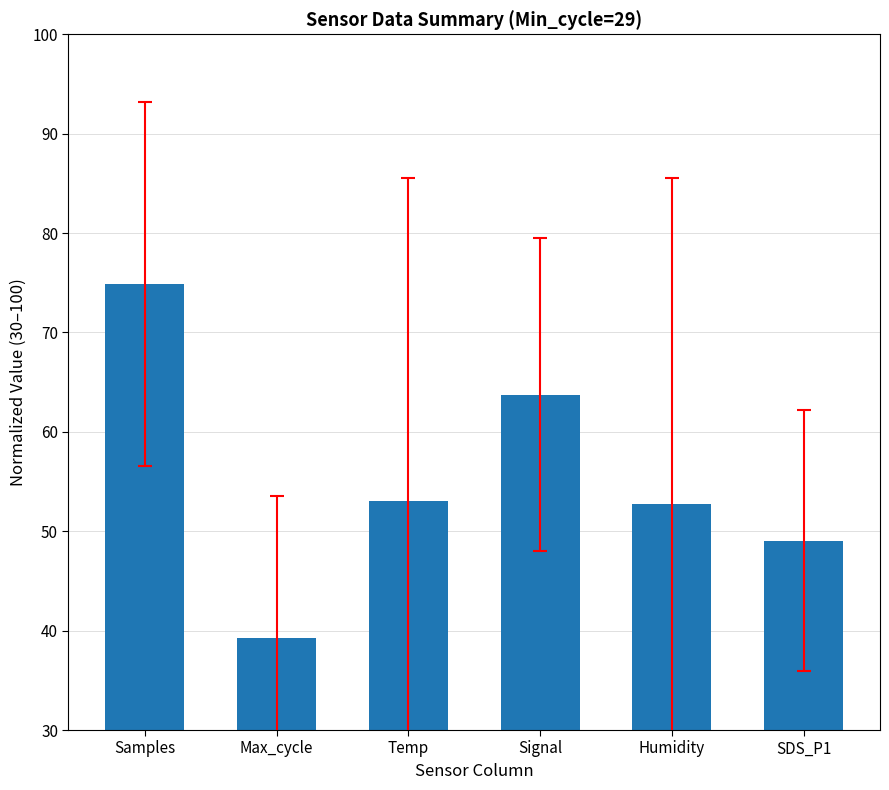

What is the difference between the second highest and second lowest values?

14.7